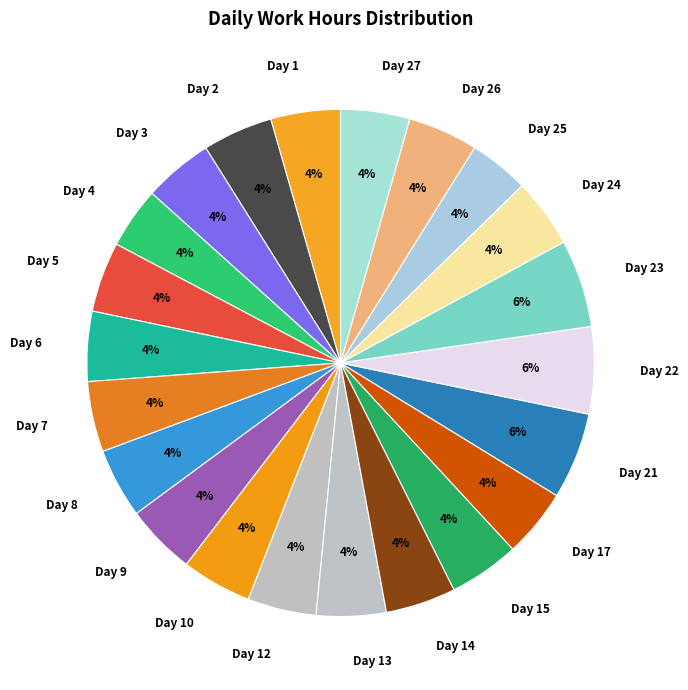

The Day 4 slice represents 17% of the pie. True or false?

False